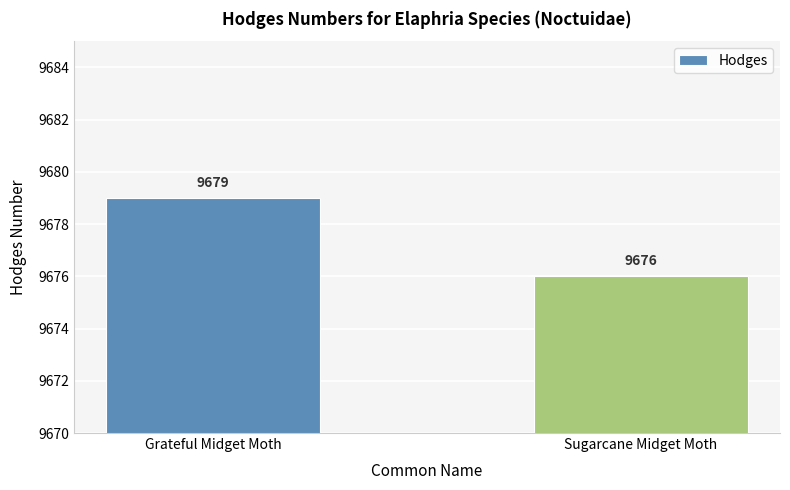

What is the label of the 1st bar from the left?

Grateful Midget Moth